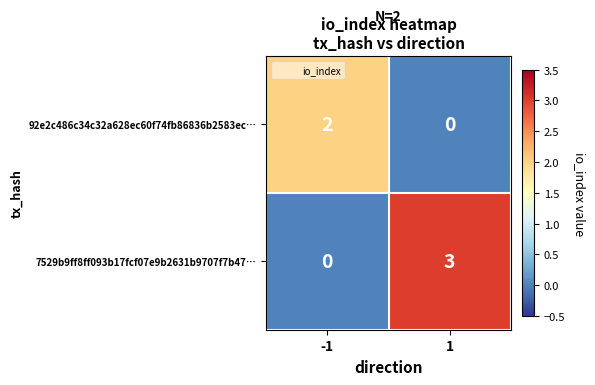

Reading right to left, transcribe all the data shown in this chart.

92e2c486c34c32a628ec60f74fb86836b2583ec…: 0	2
7529b9ff8ff093b17fcf07e9b2631b9707f7b47…: 3	0